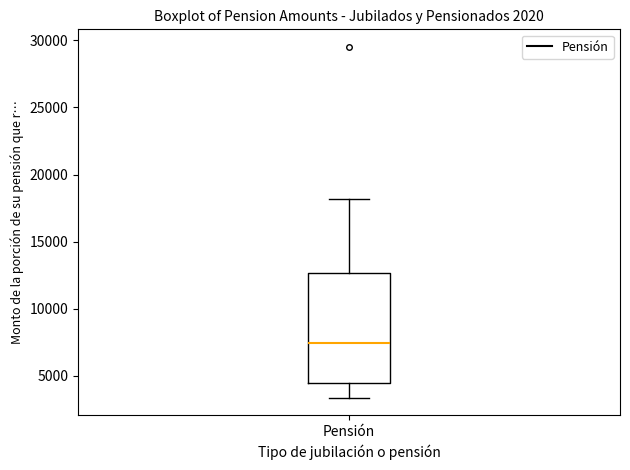

Read this box plot against the y-axis: the position of the median line, the range covered by the box, and the ends of both whiskers. The values are not printed on the chart, so give them approximately, as read against the axis.

median 7500, box 4500 to 12500, whiskers 3500 to 18000